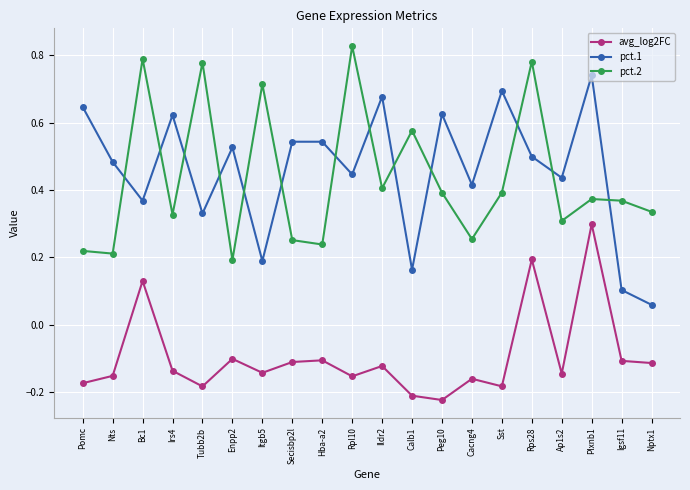

At which category does the chart reach its peak across all series?

Rpl10